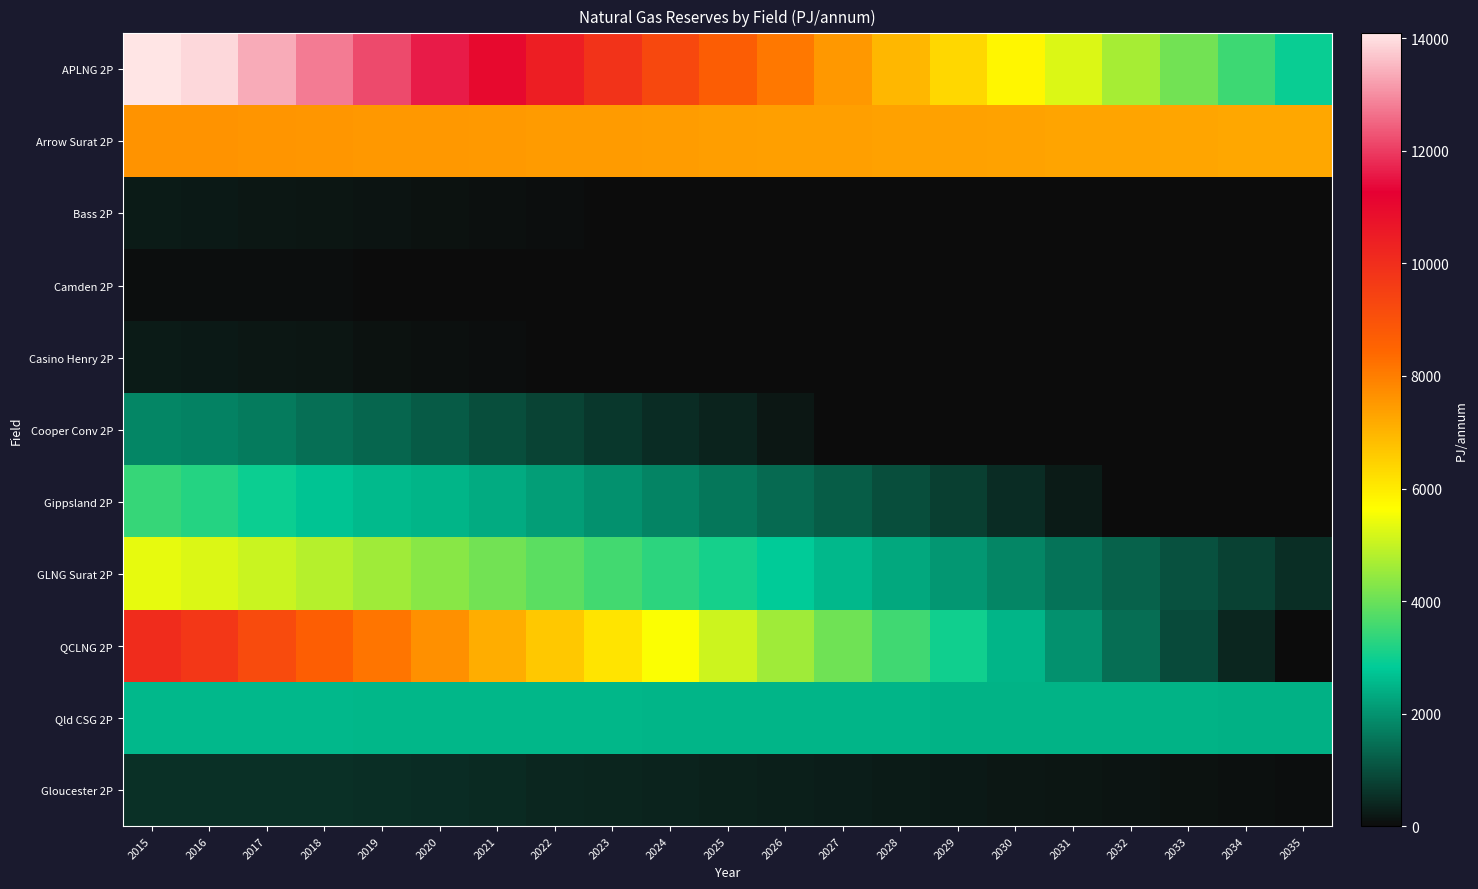

Which series has the largest total across all categories?

APLNG 2P